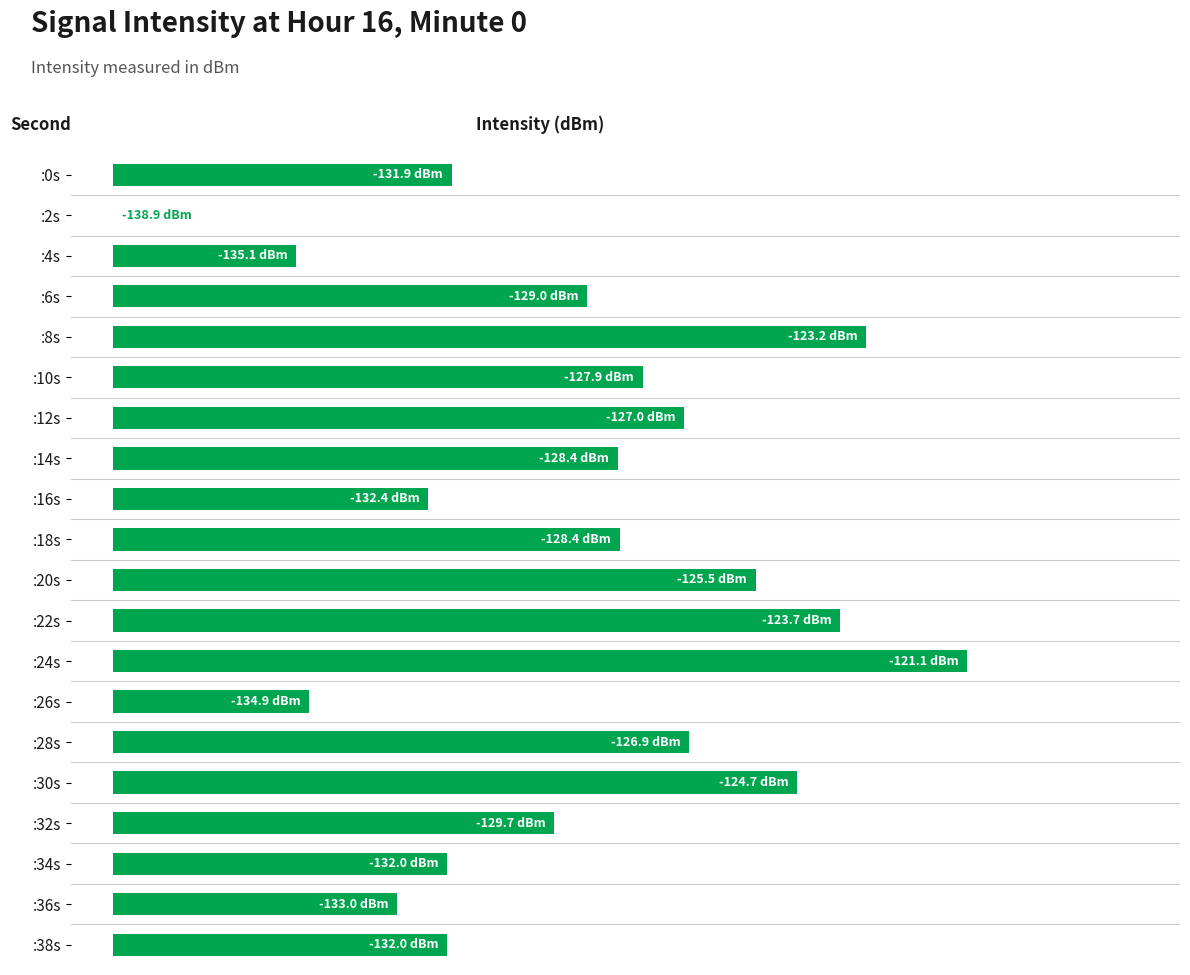

What is the average value?

9.7